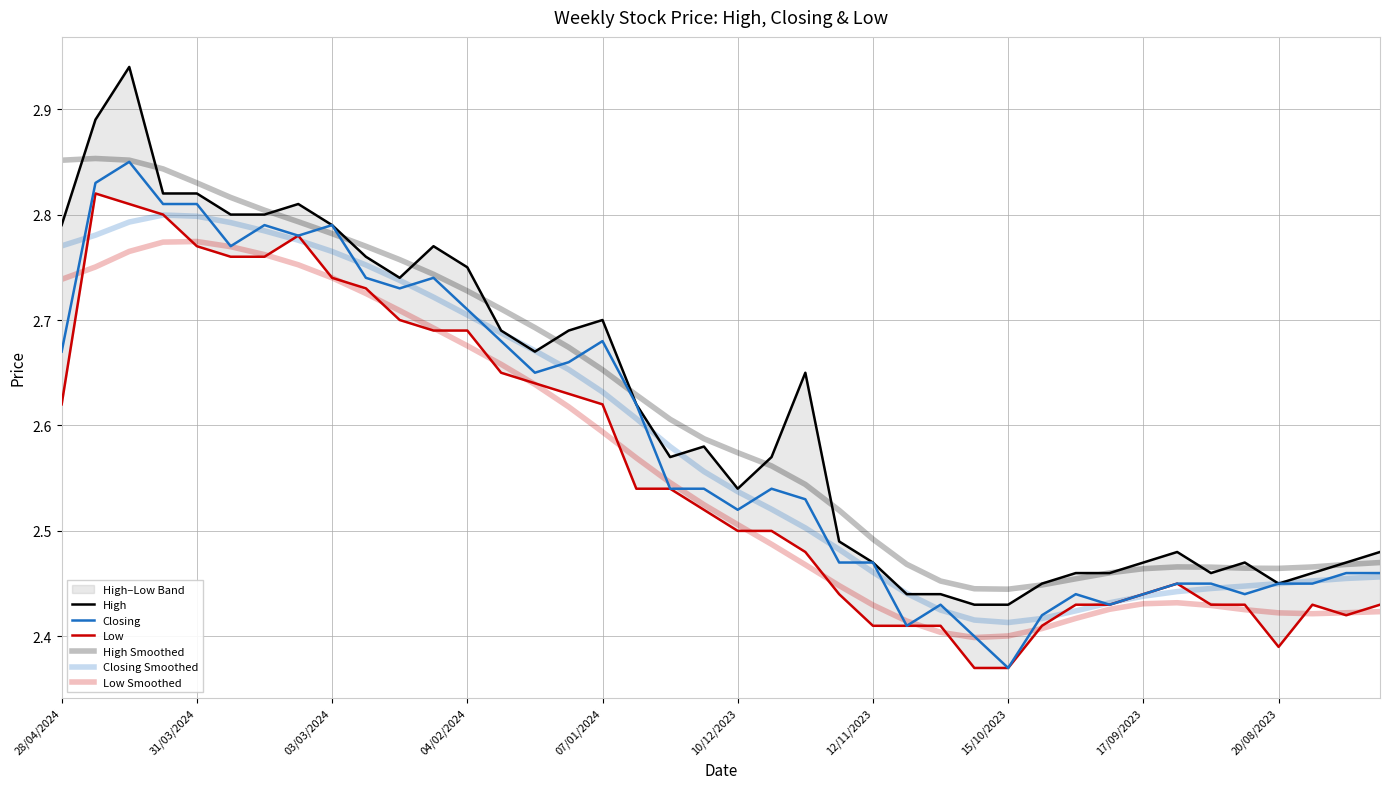

How many data points does each series have?

40